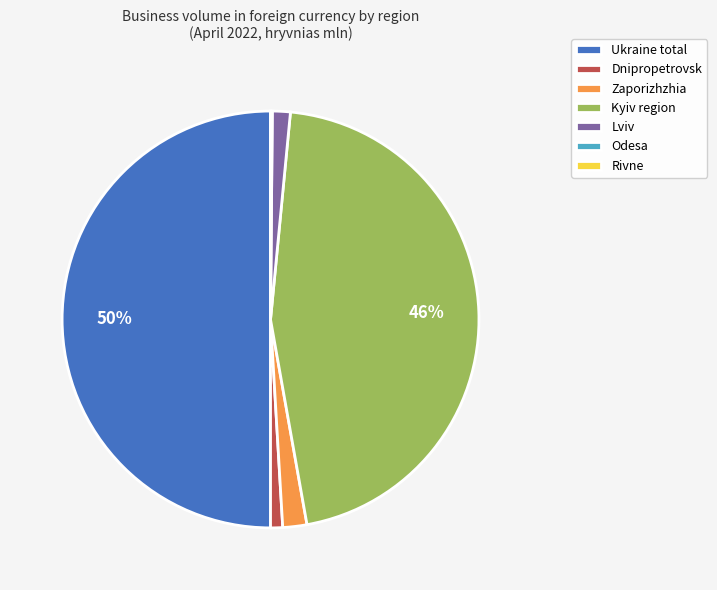

Is it true that Ukraine total is 38% of the pie?

False